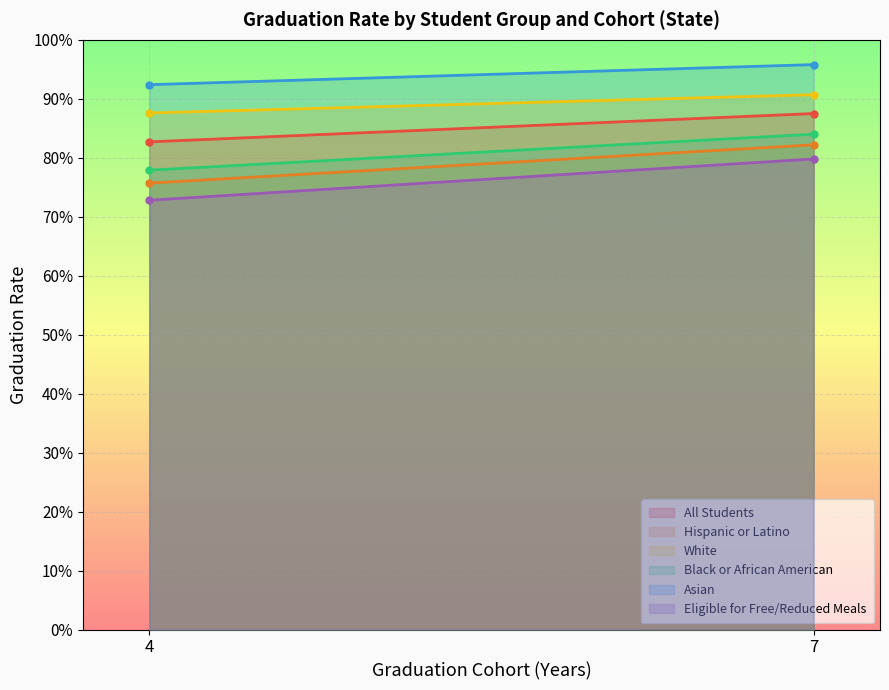

Reading left to right, extract all data points from this chart.

All Students: 4=0.8	7=0.9
Hispanic or Latino: 4=0.8	7=0.8
White: 4=0.9	7=0.9
Black or African American: 4=0.8	7=0.8
Asian: 4=0.9	7=1.0
Eligible for Free/Reduced Meals: 4=0.7	7=0.8